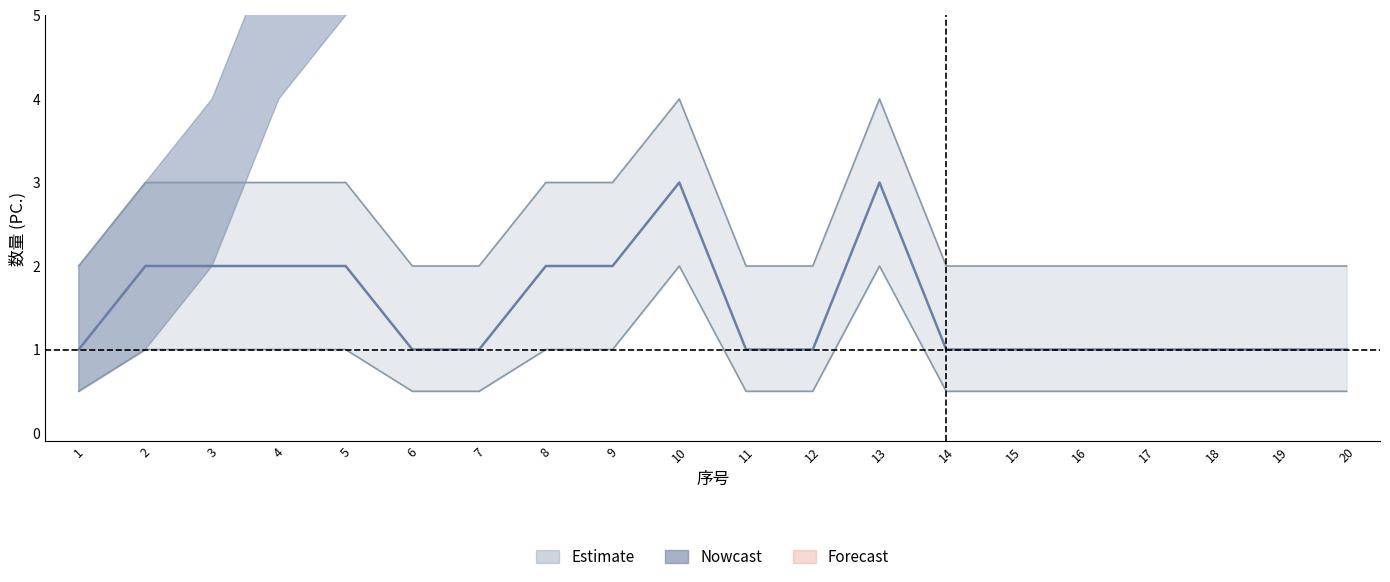

List the series in order of their overall mean, highest first.

数量_upper, 数量, 数量_lower